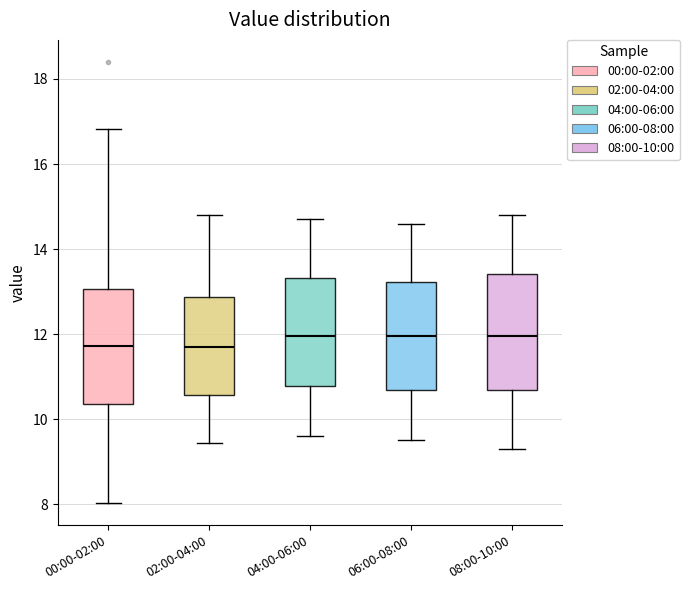

Reading left to right, read every box against the y-axis: the position of its median line, the range the box covers, and the ends of its whiskers. The values are not printed on the chart, so give them approximately, as read against the axis.

00:00-02:00: median 11.8, box 10.4 to 13.0, whiskers 8.0 to 16.8
02:00-04:00: median 11.8, box 10.6 to 12.8, whiskers 9.4 to 14.8
04:00-06:00: median 12.0, box 10.8 to 13.4, whiskers 9.6 to 14.8
06:00-08:00: median 12.0, box 10.6 to 13.2, whiskers 9.6 to 14.6
08:00-10:00: median 12.0, box 10.6 to 13.4, whiskers 9.4 to 14.8